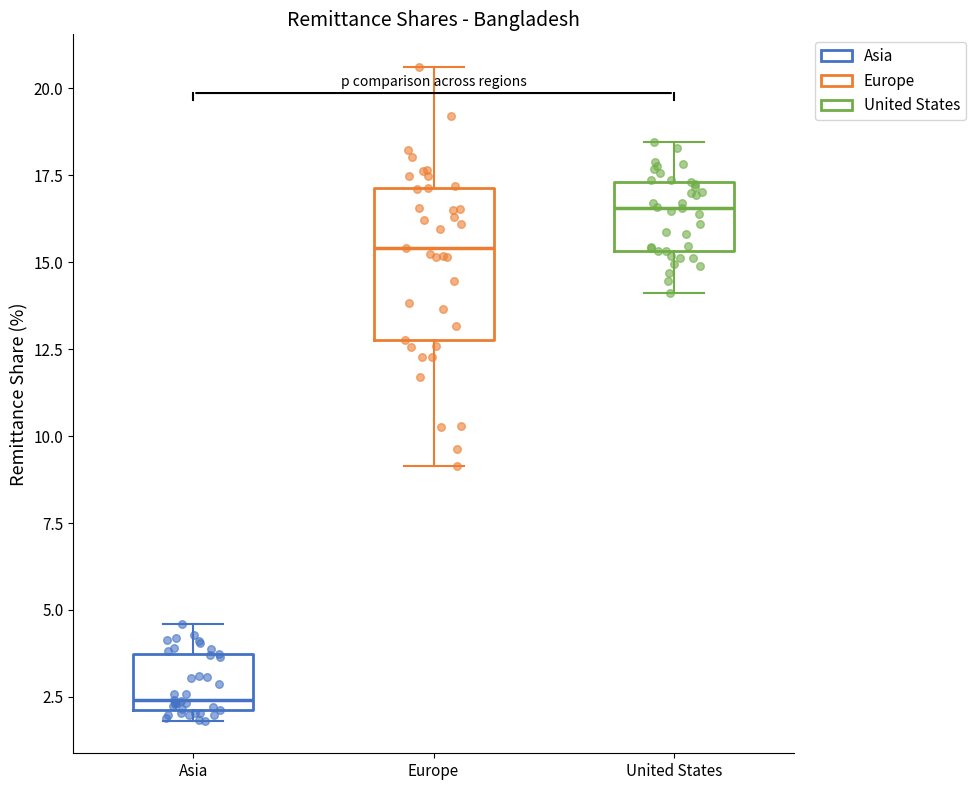

Reading left to right, read every box against the y-axis: the position of its median line, the range the box covers, and the ends of its whiskers. The values are not printed on the chart, so give them approximately, as read against the axis.

Asia: median 2.5, box 2.0 to 3.5, whiskers 2.0 (just below the box's lower edge) to 4.5
Europe: median 15.5, box 13.0 to 17.0, whiskers 9.0 to 20.5
United States: median 16.5, box 15.5 to 17.5, whiskers 14.0 to 18.5